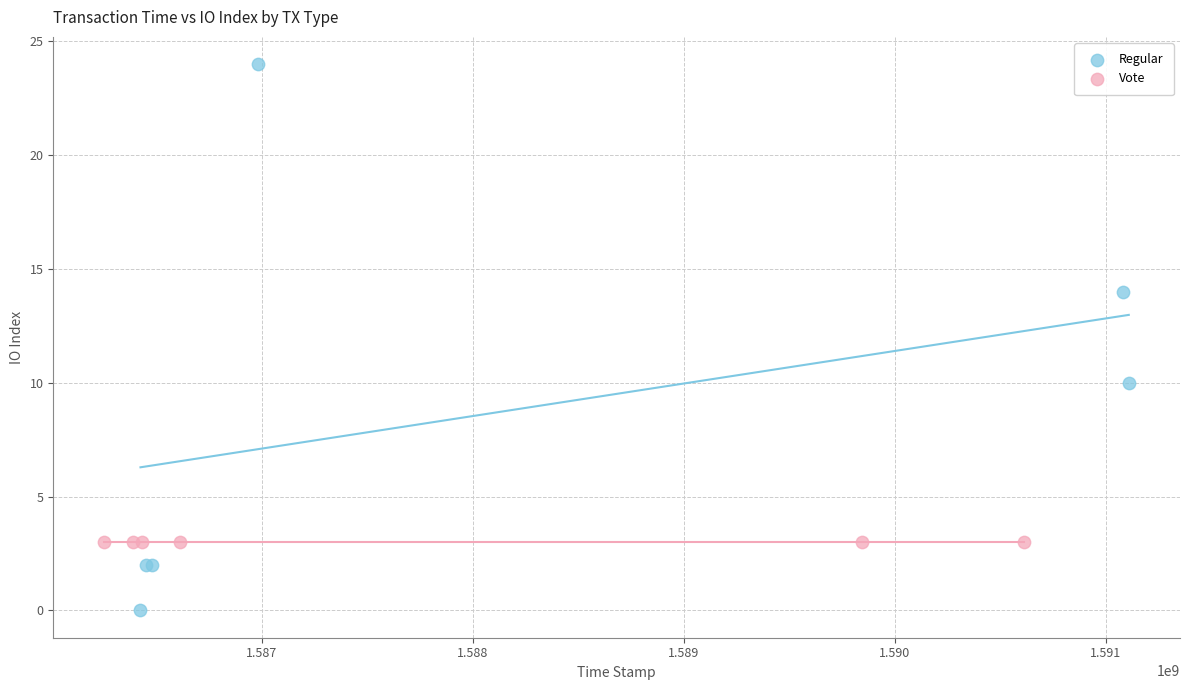

Which series contains the highest Y value?

Regular